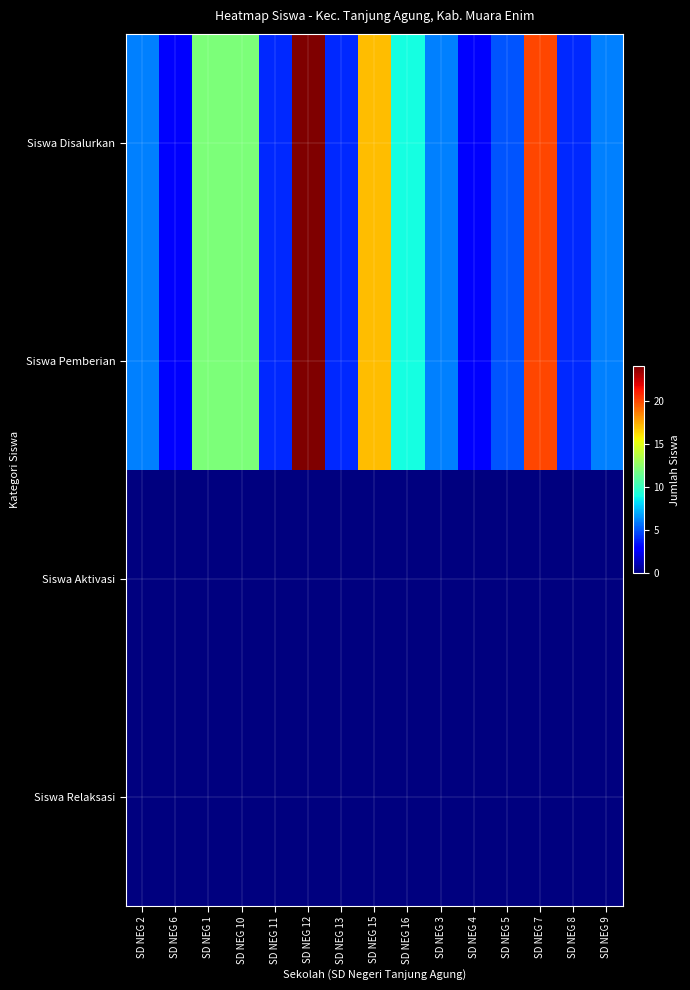

Reading left to right, transcribe all the data shown in this chart.

Siswa Disalurkan: SD NEG 2=6	SD NEG 6=3	SD NEG 1=12	SD NEG 10=12	SD NEG 11=4	SD NEG 12=24	SD NEG 13=4	SD NEG 15=17	SD NEG 16=9	SD NEG 3=6	SD NEG 4=3	SD NEG 5=5	SD NEG 7=20	SD NEG 8=4	SD NEG 9=6
Siswa Pemberian: SD NEG 2=6	SD NEG 6=3	SD NEG 1=12	SD NEG 10=12	SD NEG 11=4	SD NEG 12=24	SD NEG 13=4	SD NEG 15=17	SD NEG 16=9	SD NEG 3=6	SD NEG 4=3	SD NEG 5=5	SD NEG 7=20	SD NEG 8=4	SD NEG 9=6
Siswa Aktivasi: SD NEG 2=0	SD NEG 6=0	SD NEG 1=0	SD NEG 10=0	SD NEG 11=0	SD NEG 12=0	SD NEG 13=0	SD NEG 15=0	SD NEG 16=0	SD NEG 3=0	SD NEG 4=0	SD NEG 5=0	SD NEG 7=0	SD NEG 8=0	SD NEG 9=0
Siswa Relaksasi: SD NEG 2=0	SD NEG 6=0	SD NEG 1=0	SD NEG 10=0	SD NEG 11=0	SD NEG 12=0	SD NEG 13=0	SD NEG 15=0	SD NEG 16=0	SD NEG 3=0	SD NEG 4=0	SD NEG 5=0	SD NEG 7=0	SD NEG 8=0	SD NEG 9=0